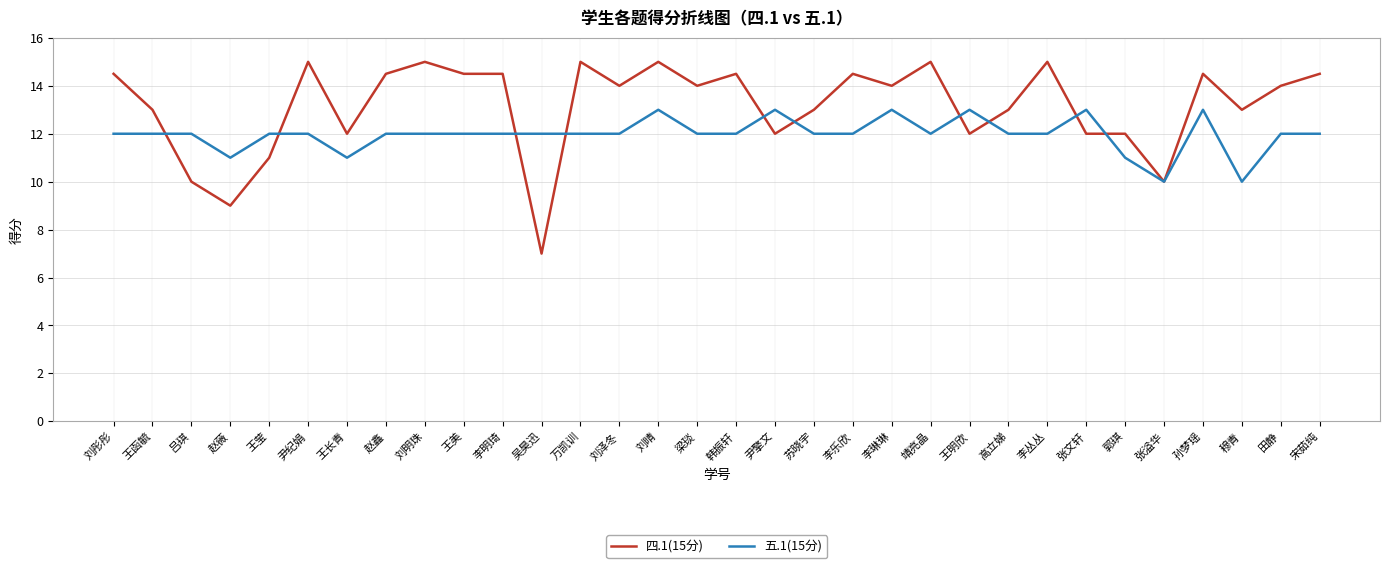

Which series has the widest spread of values?

四.1(15分)